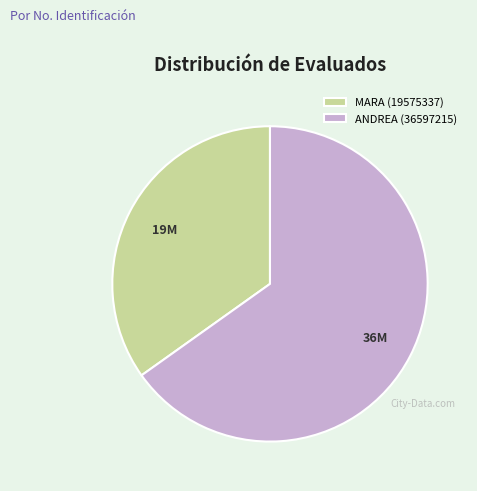

Is there a majority slice in this chart?

Yes